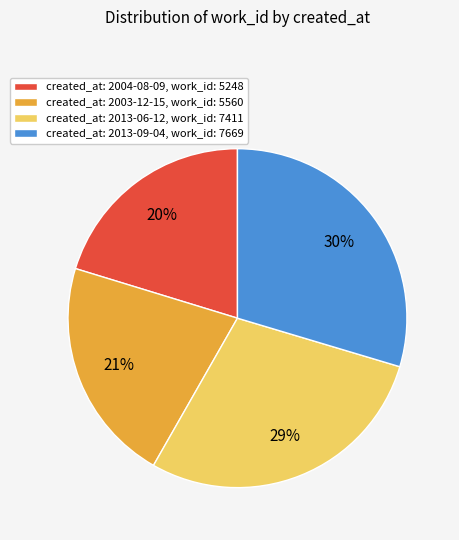

How many slices are in this pie chart?

4